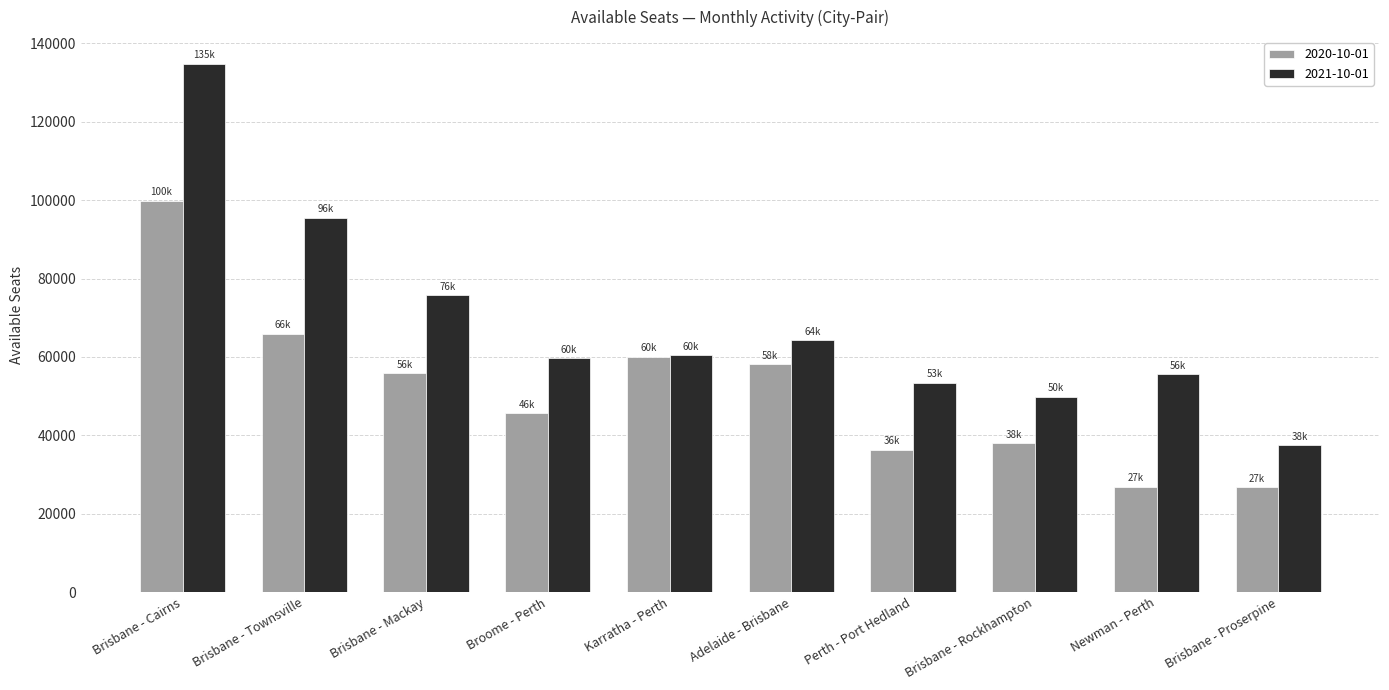

How many bars are there in each group?

2